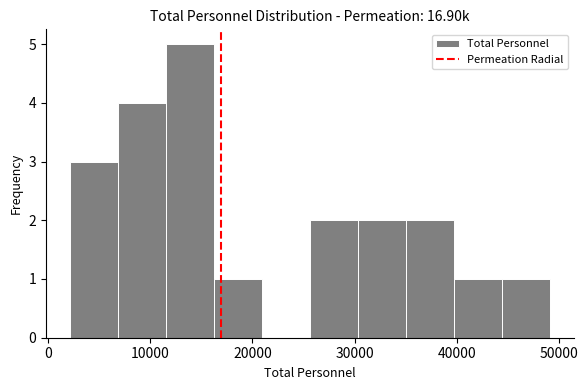

How tall is the bar that spans 35000 to 40000 on the x-axis? Neither the bar edges nor the heights are printed on the chart, so give them approximately, as read against the axes.

2